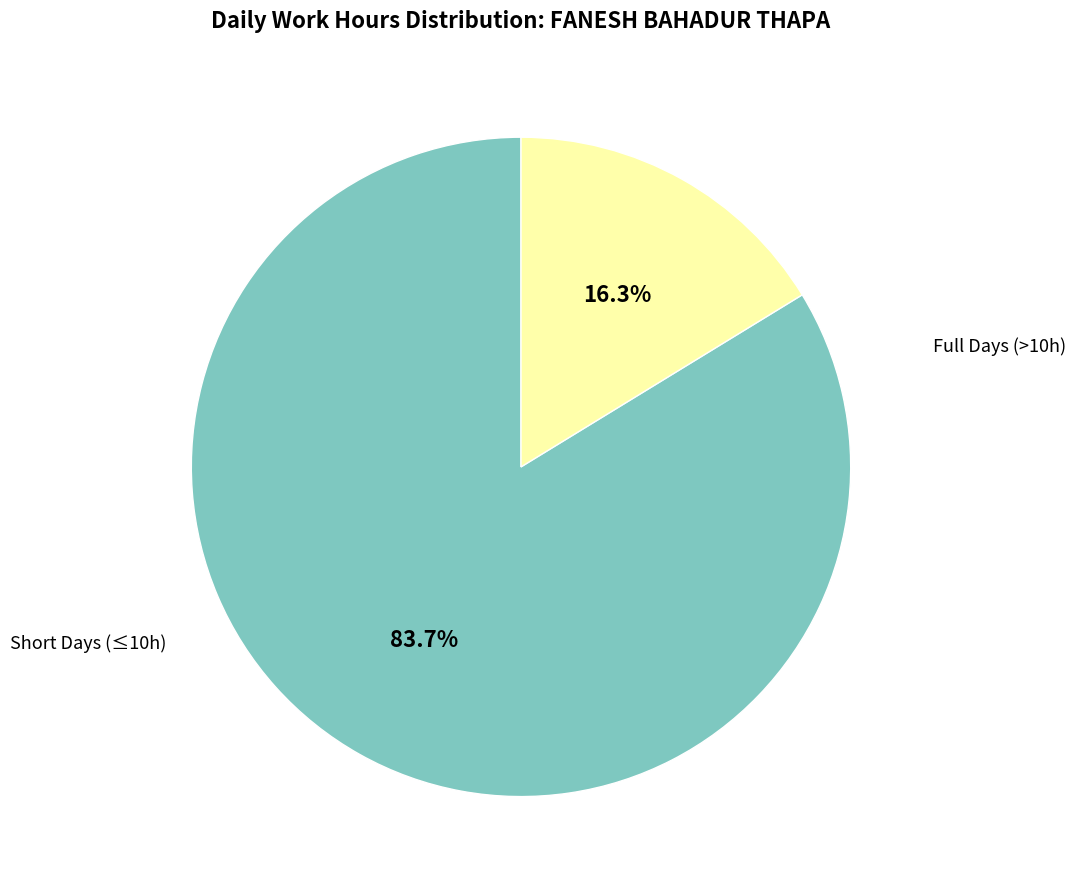

Does any single category account for the majority?

Yes